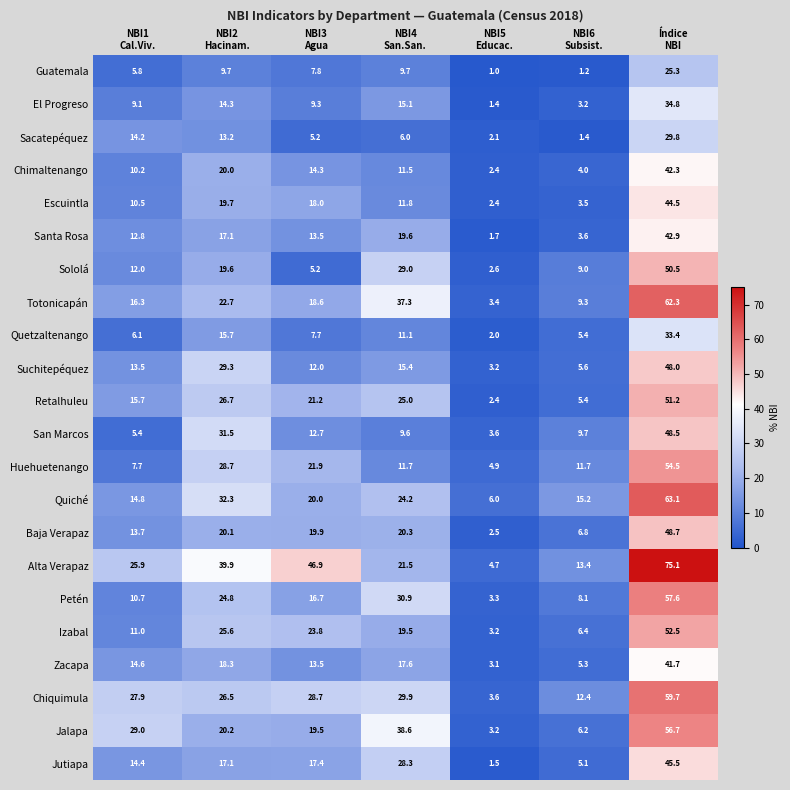

Which series changed the most between NBI4
San.San. and Índice
NBI?

Alta Verapaz